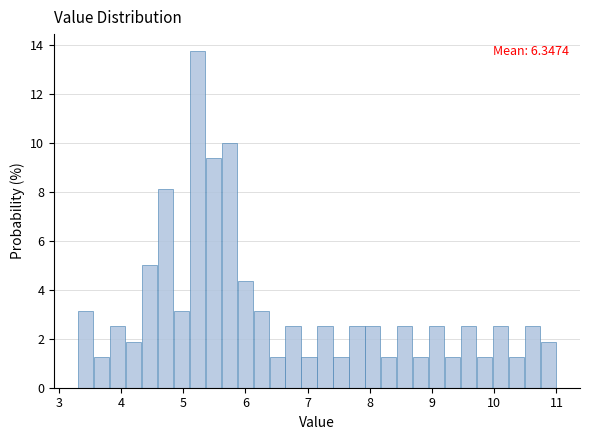

Around what value on the x-axis is the tallest bar? Give the approximate position of its centre, as read against the axis.

5.2